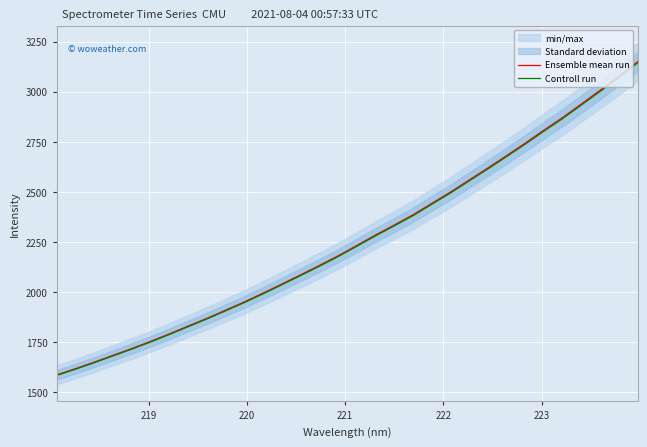

What is the value of the Ensemble mean run point at the 5th from the left?

1718.7